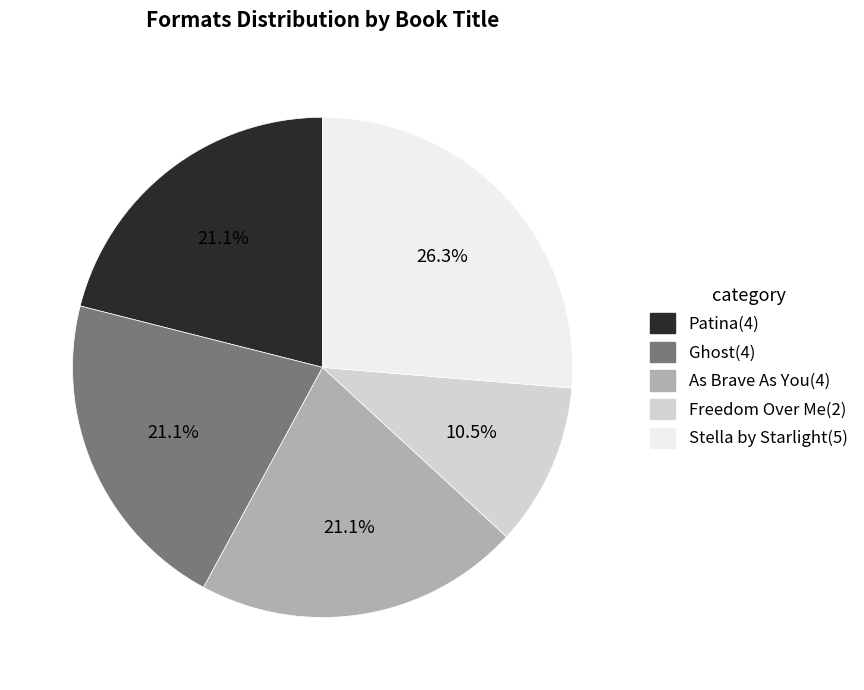

Is there any slice that represents more than half of the pie?

No